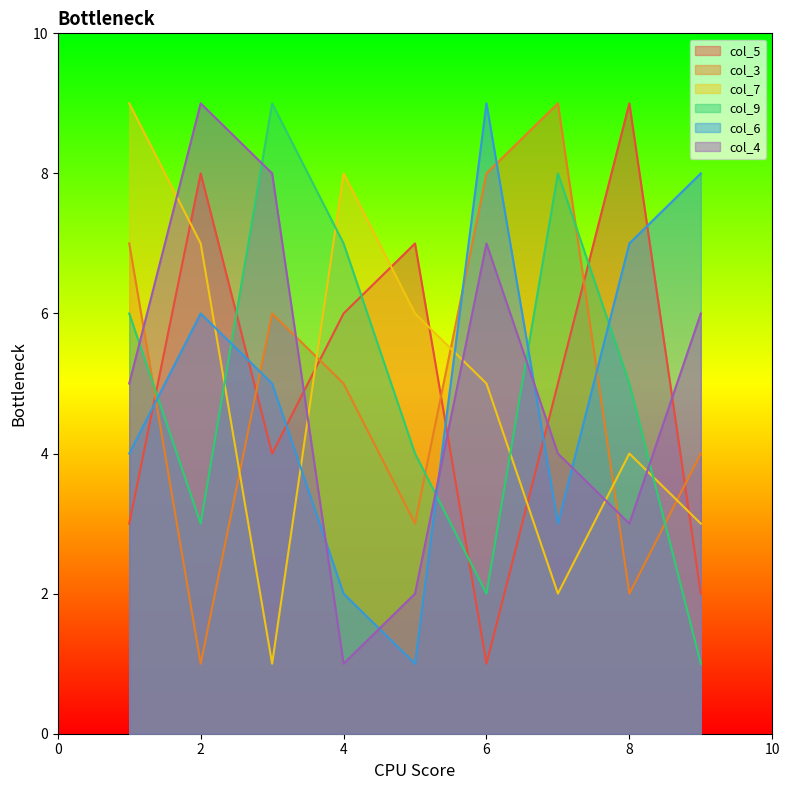

In col_7, how many points are lower than both neighbors (excluding endpoints)?

2